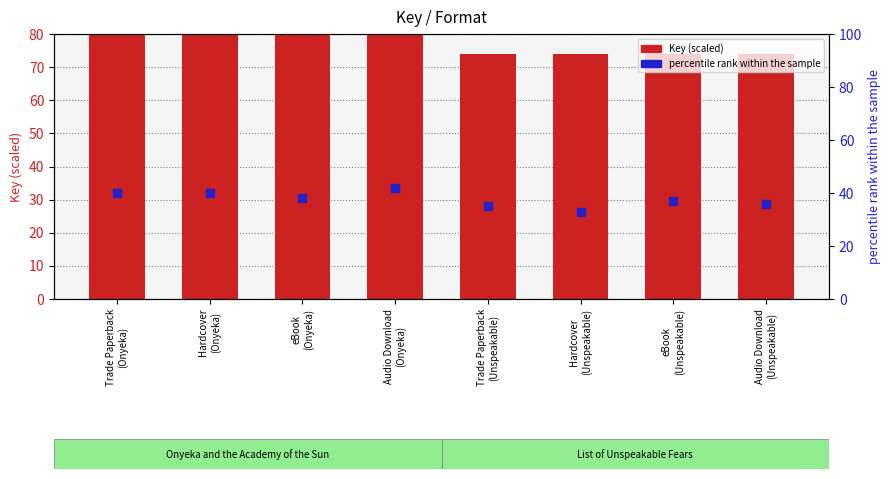

Which series has the largest Y range (max minus min)?

percentile rank within the sample